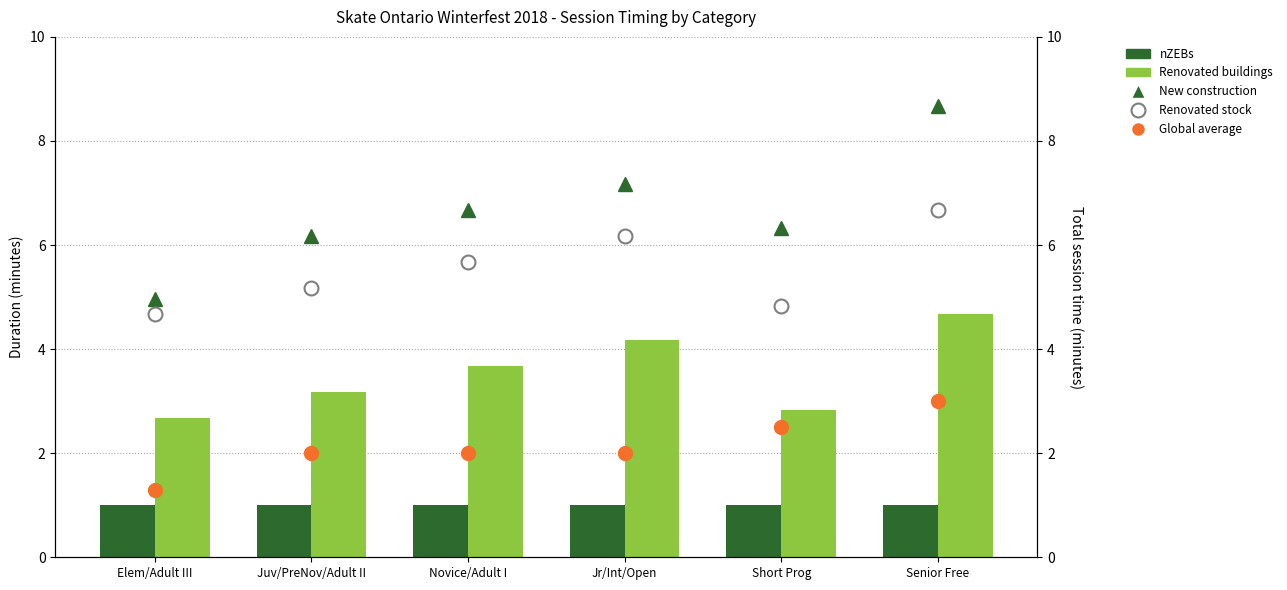

What is the highest value of the Renovated buildings series?

4.7